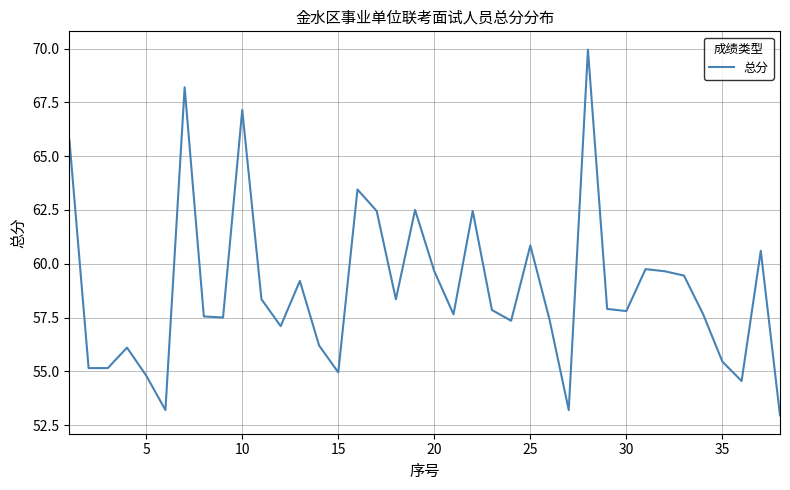

What is the minimum value shown in the chart?

53.0